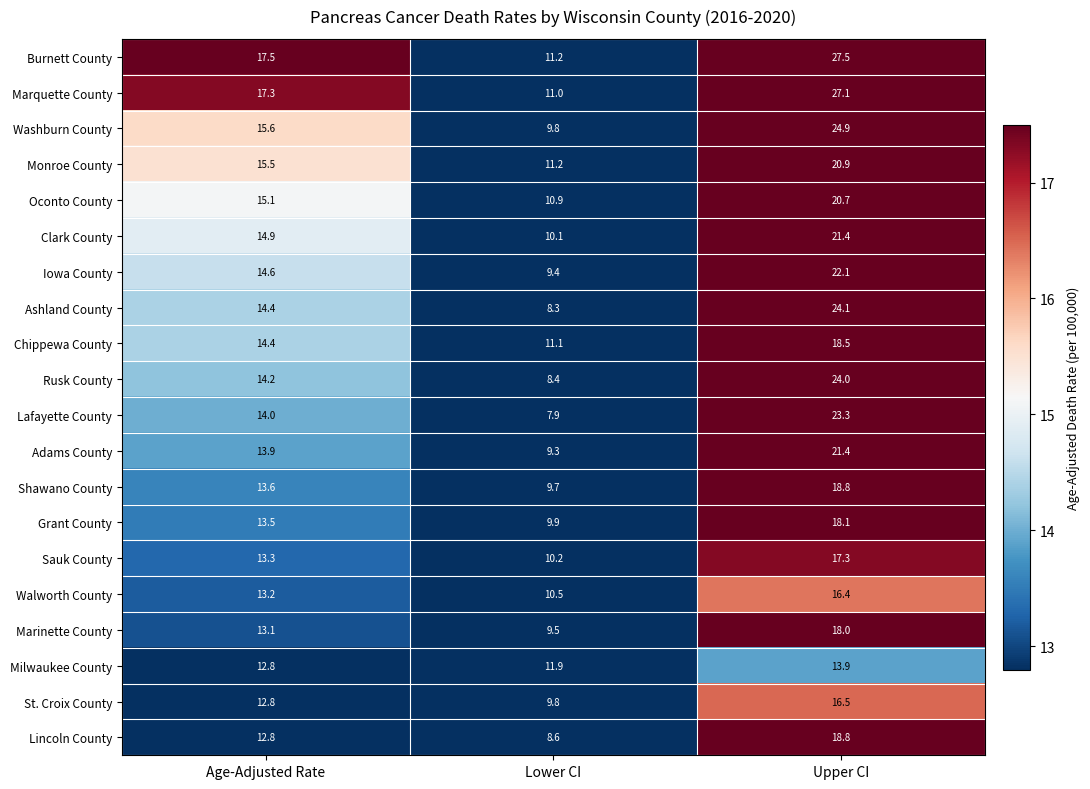

How many data points in Lincoln County are less than 12?

1